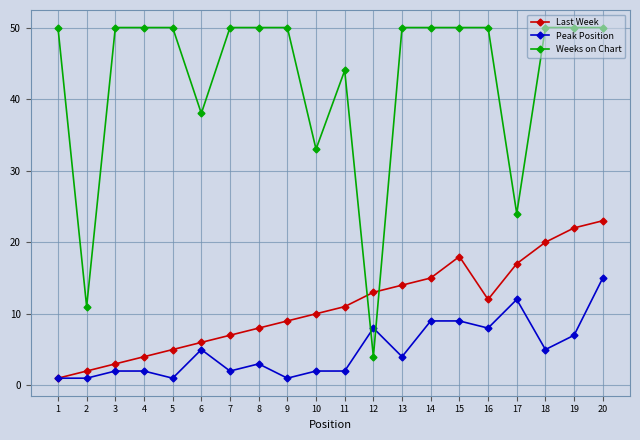

What is the minimum value for Weeks on Chart?

4